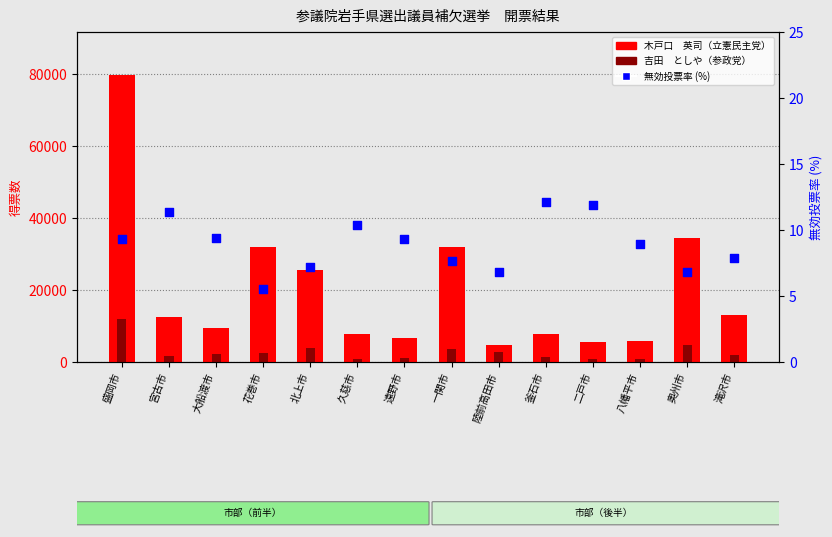

At how many categories does at least one series exceed 59251?

1